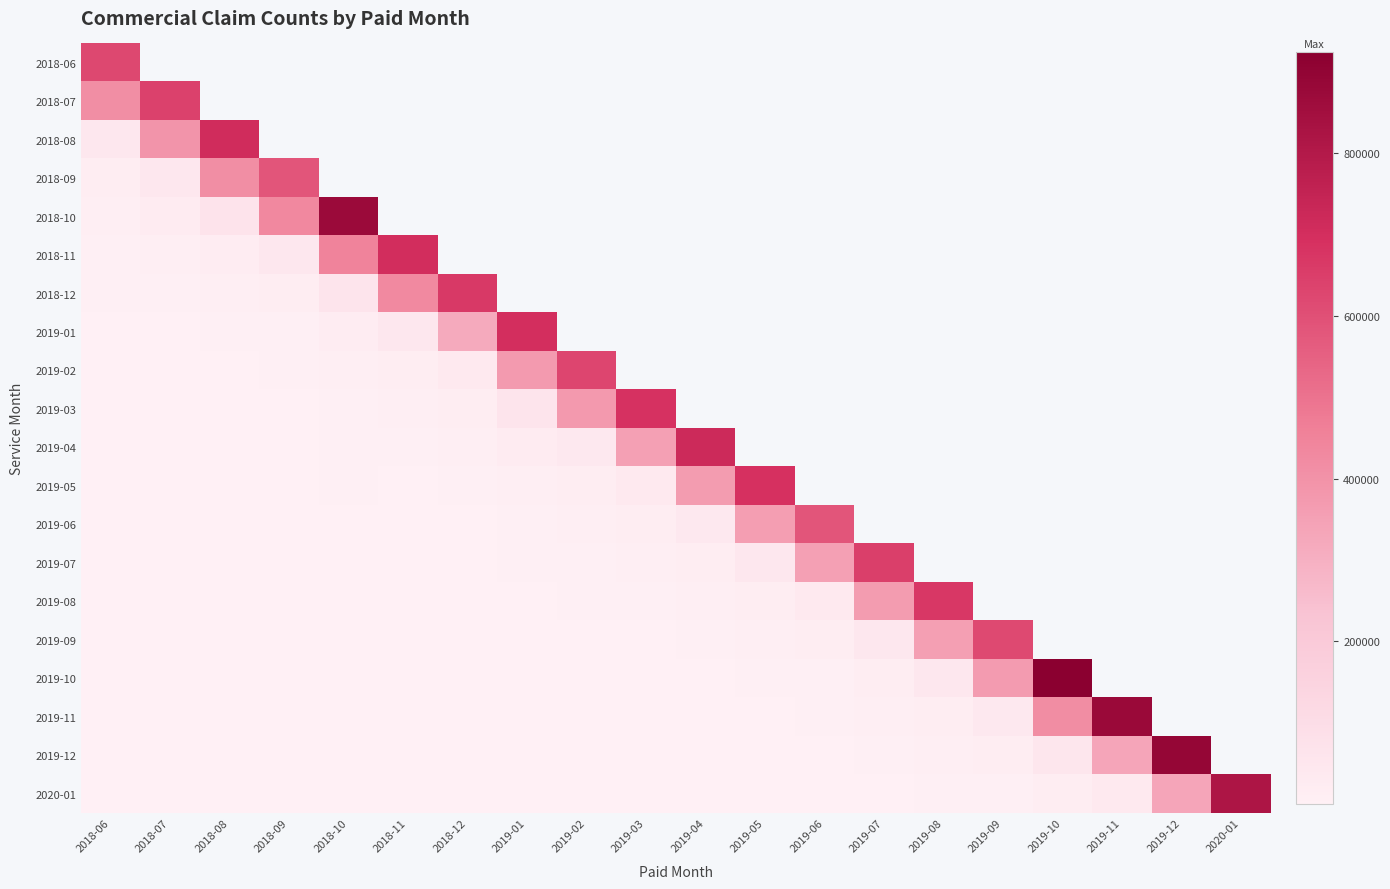

Between 2019-05 and 2019-06, which is larger?

2019-06